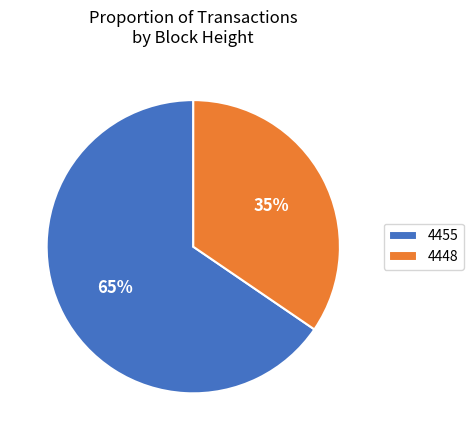

How many segments does this pie chart have?

2